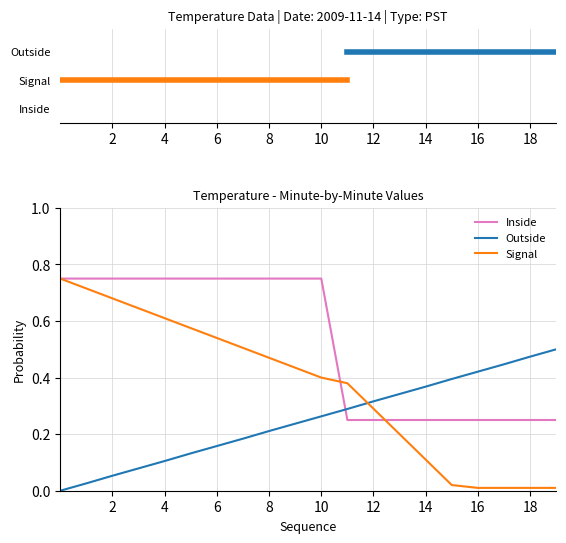

Which series has the largest range (max minus min)?

Signal